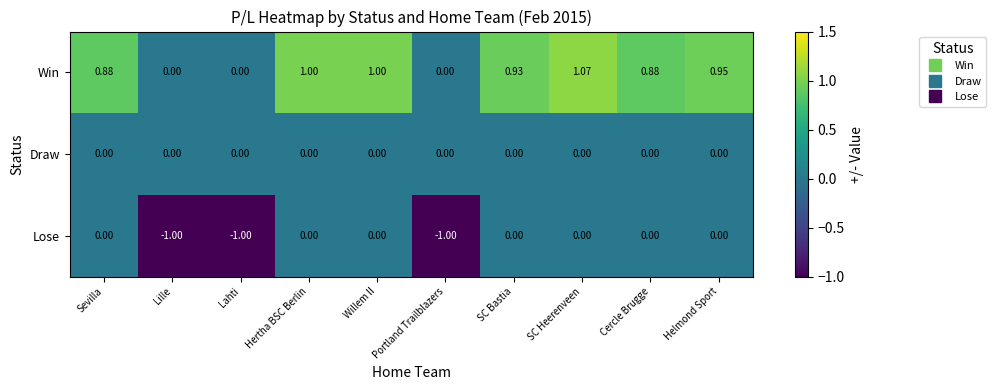

Rank the series by their average value, from lowest to highest.

Lose, Draw, Win